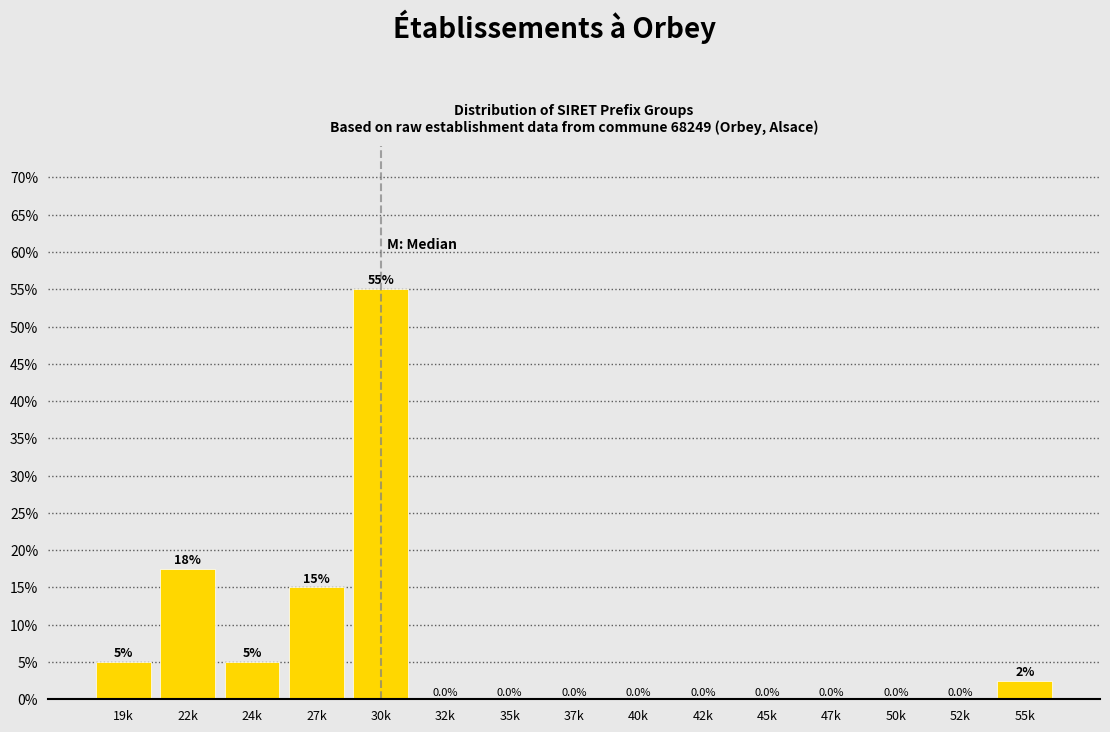

Reading left to right, extract all data points from this chart.

19k=5.0	22k=17.5	24k=5.0	27k=15.0	30k=55.0	32k=0.0	35k=0.0	37k=0.0	40k=0.0	42k=0.0	45k=0.0	47k=0.0	50k=0.0	52k=0.0	55k=2.5